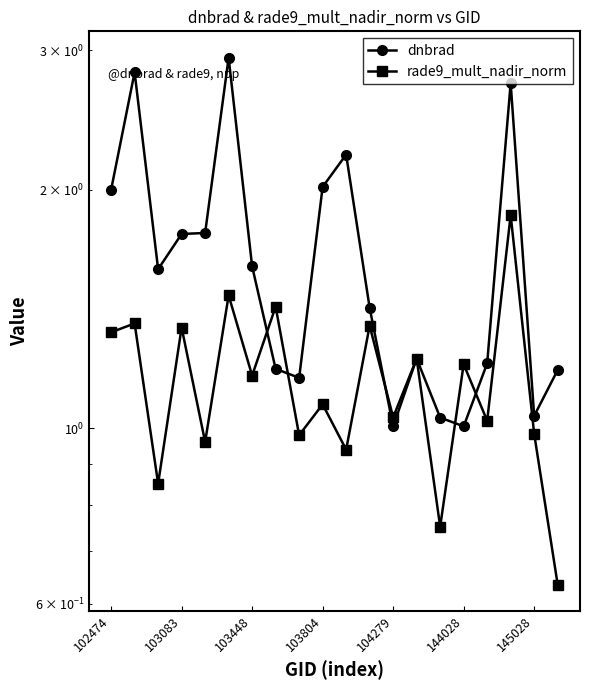

Reading right to left, extract all data points from this chart.

dnbrad: 1.2	1.0	2.7	1.2	1.0	1.0	1.2	1.0	1.4	2.2	2.0	1.2	1.2	1.6	2.9	1.8	1.8	1.6	2.8	2.0
rade9_mult_nadir_norm: 0.6	1.0	1.9	1.0	1.2	0.8	1.2	1.0	1.3	0.9	1.1	1.0	1.4	1.2	1.5	1.0	1.3	0.9	1.4	1.3